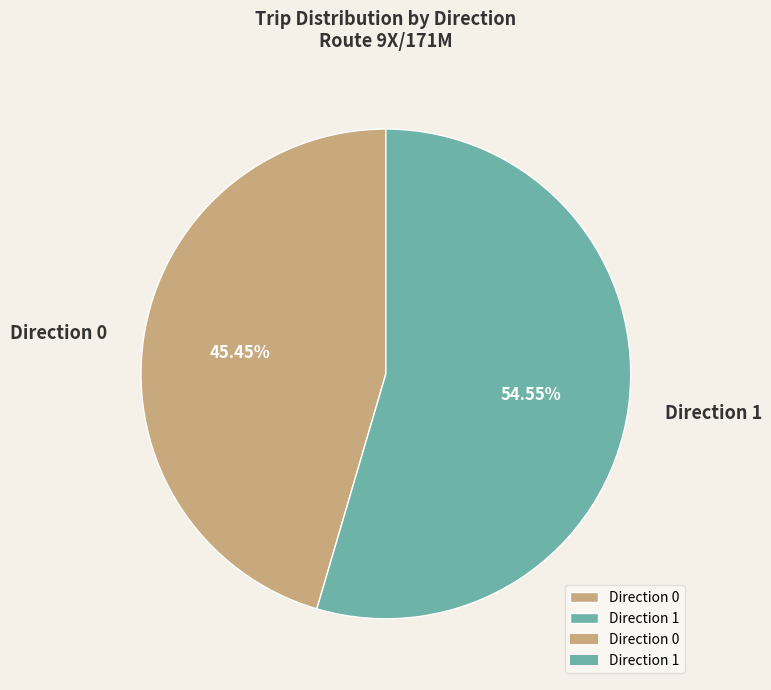

To the nearest percent, what is the difference between the Direction 0 and Direction 1 slice percentages?

9%